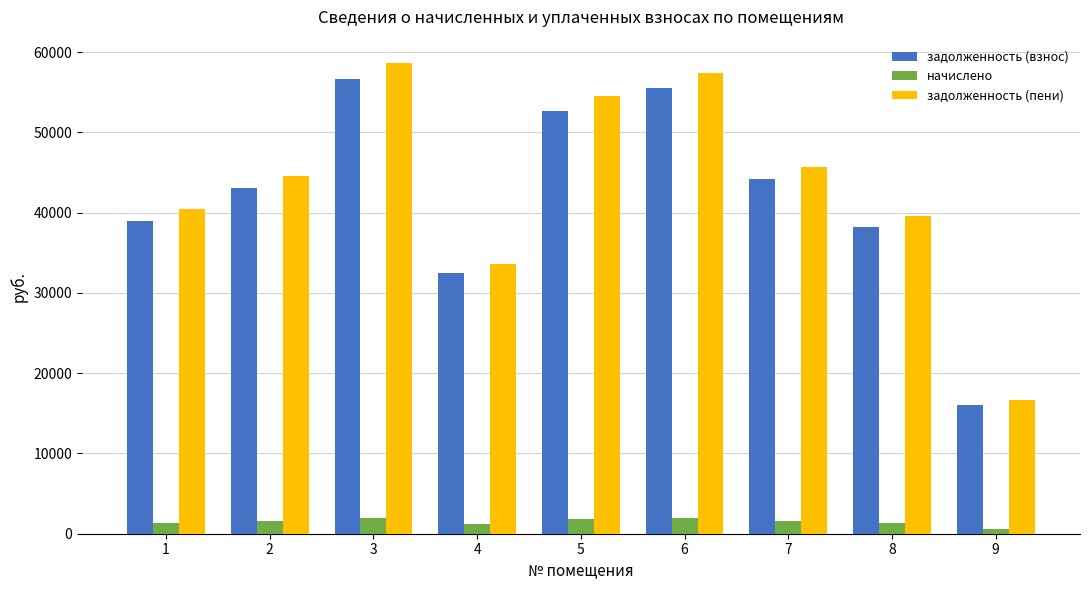

What is the difference between the начислено values at 1 and 8?

21.3